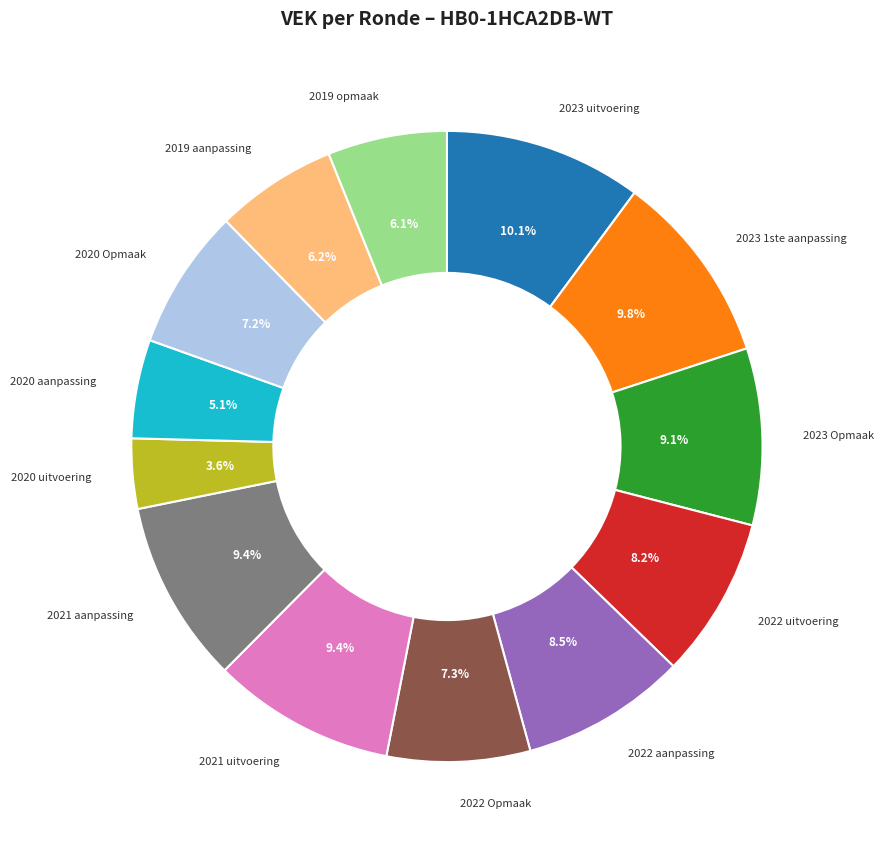

What is the ratio of the value at 2020 Opmaak to the value at 2021 aanpassing?

0.8